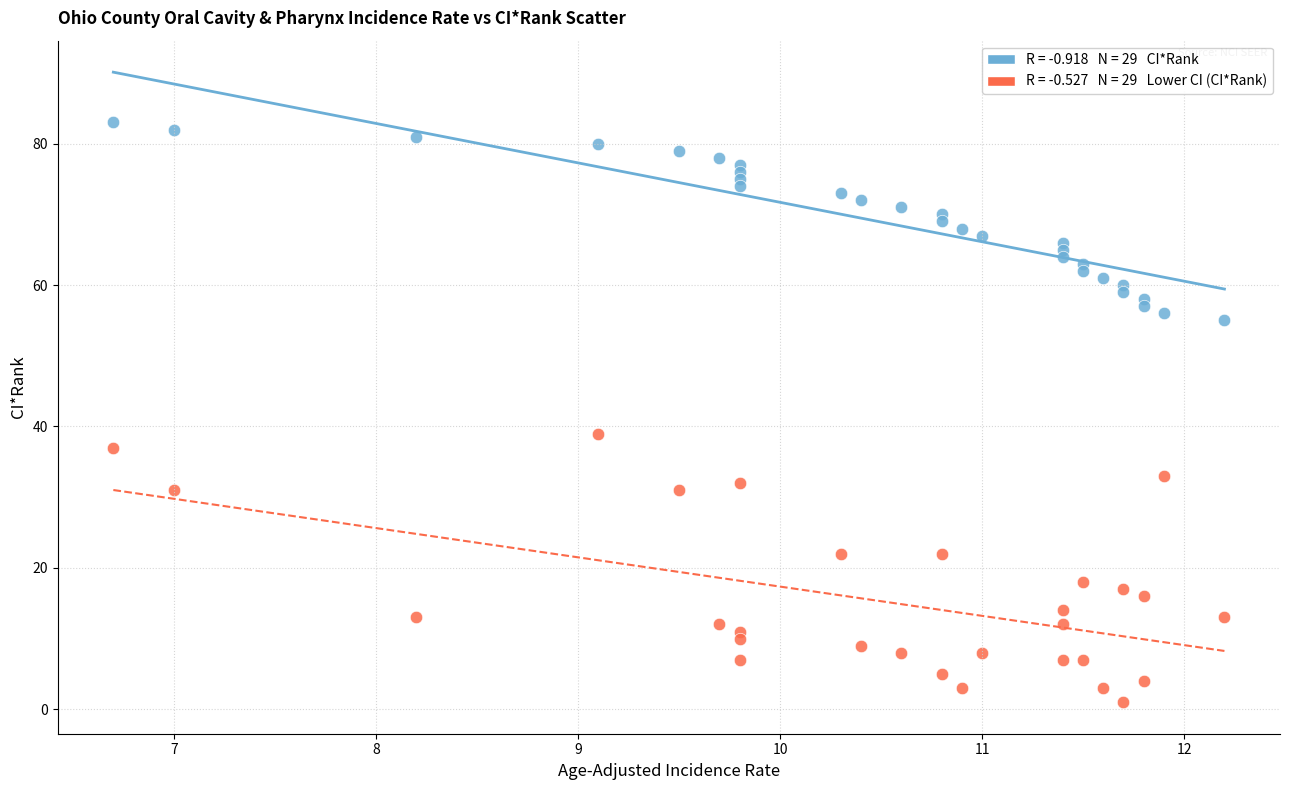

Across all data points, what is the range of Y values (max minus min)?

82